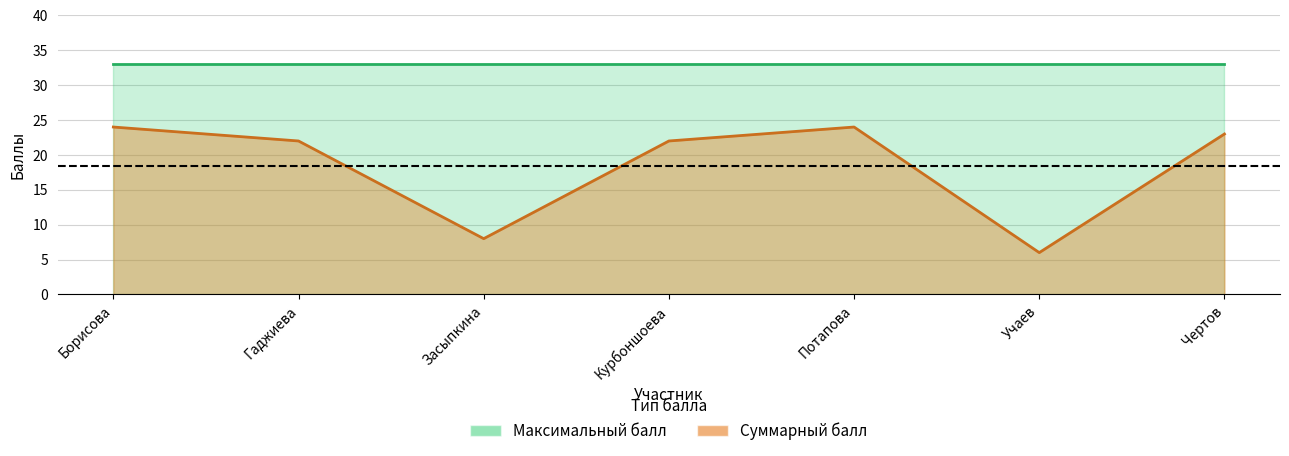

Does the chart have visible grid lines?

Yes